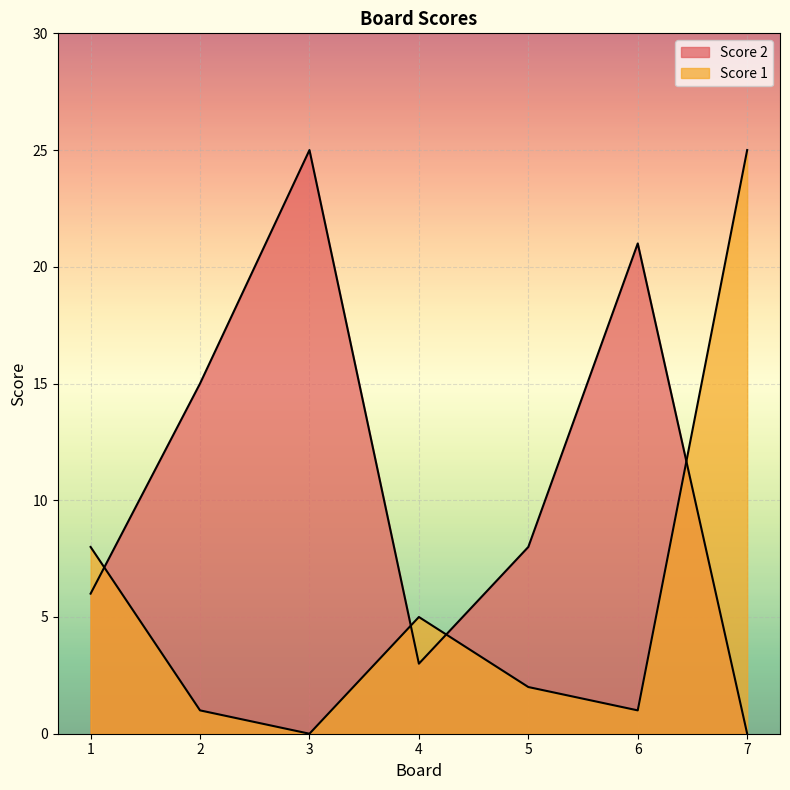

Which series has the widest spread of values?

Score 2